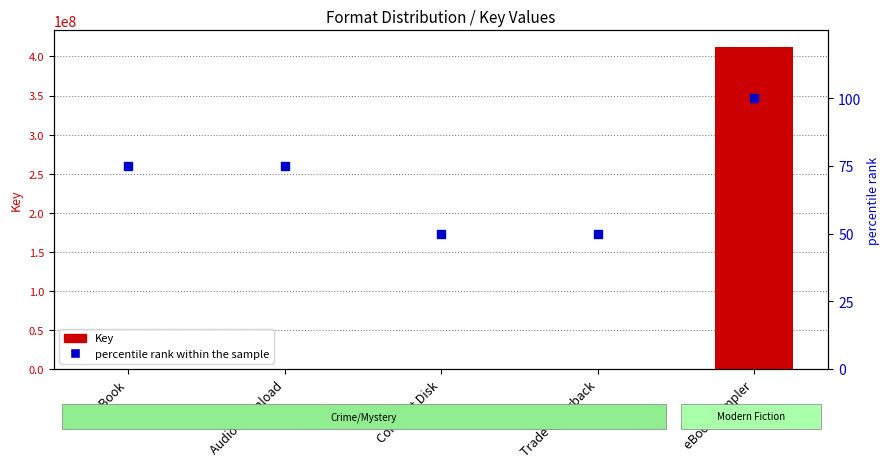

What are all the series names shown in the legend?

Key, percentile rank within the sample